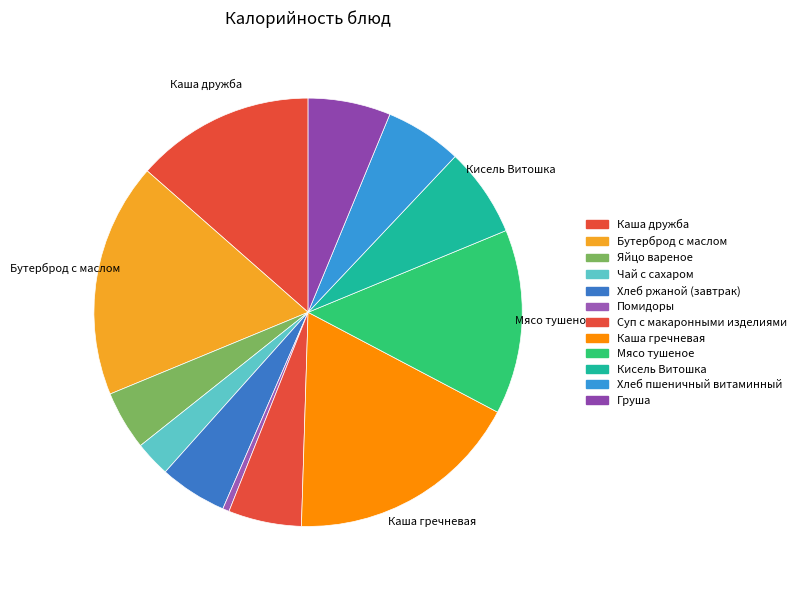

To the nearest percent, what is the difference between the largest and smallest slice percentages?

17%